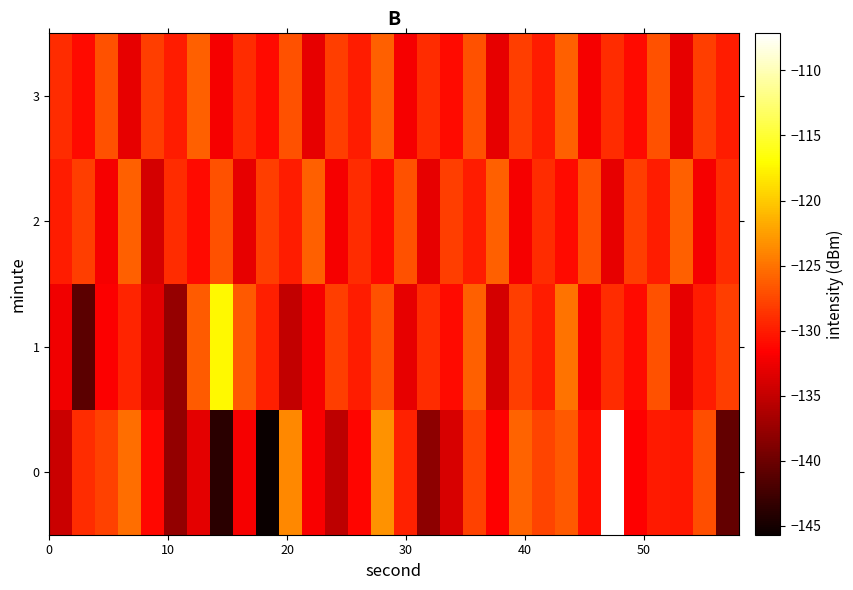

How many distinct data groups are displayed?

4